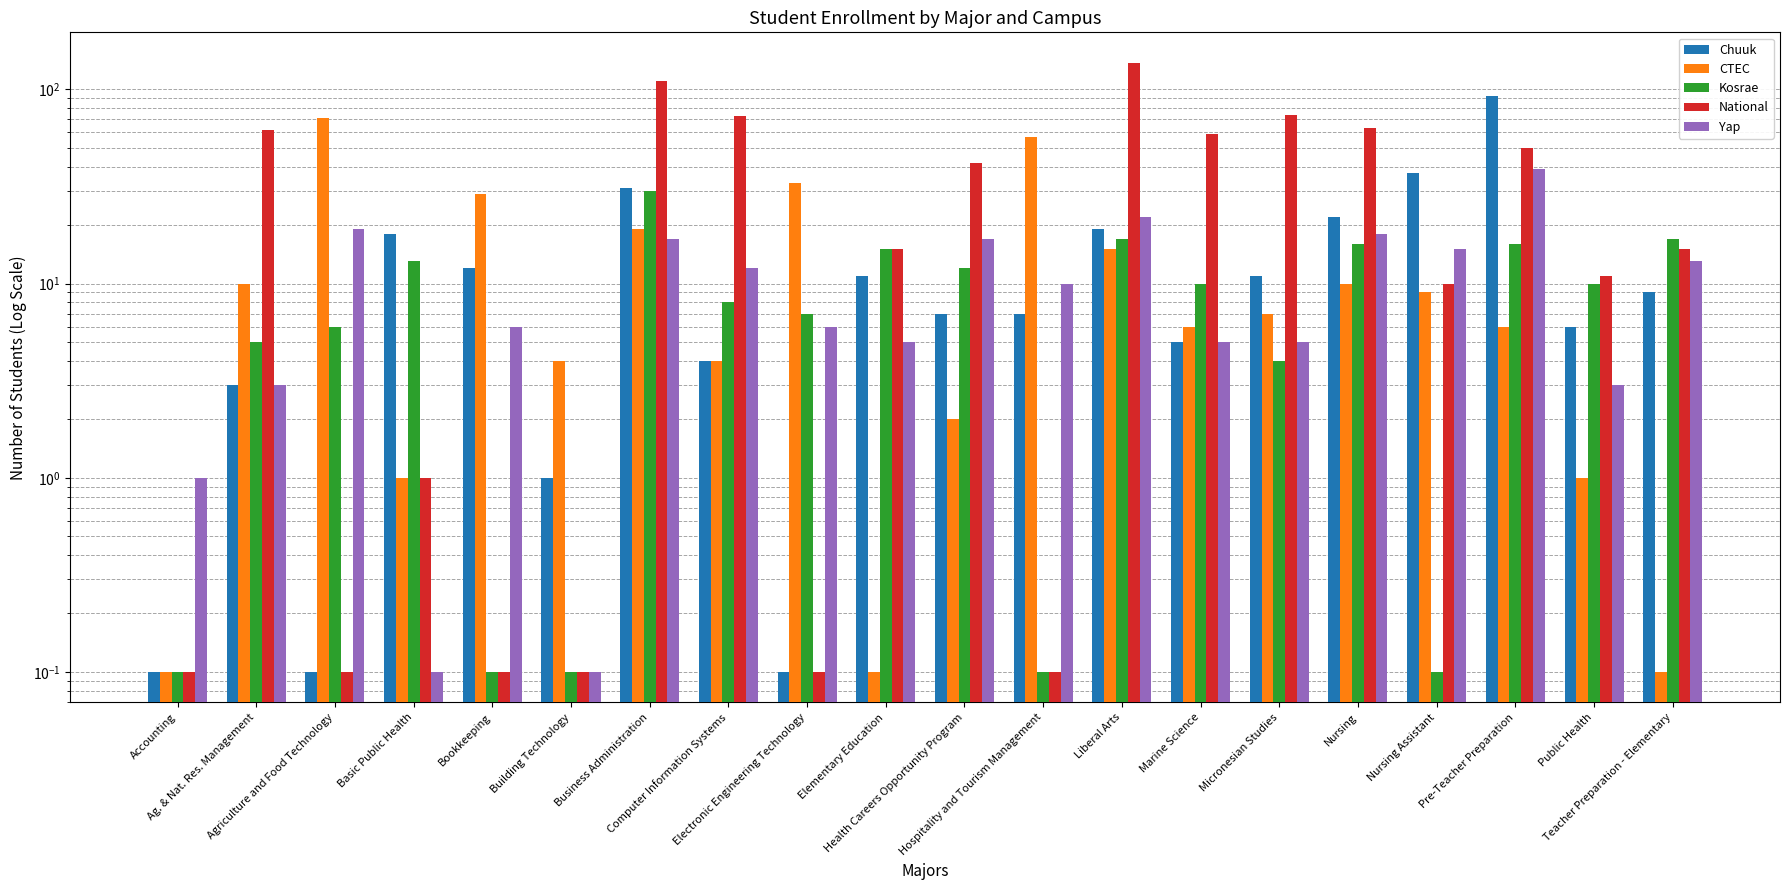

Is it true that Chuuk equals 5.7 at Computer Information Systems?

False